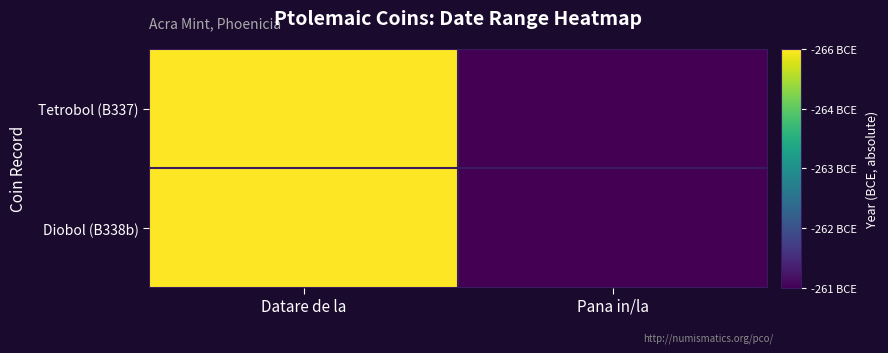

At how many categories does at least one series exceed 265?

1